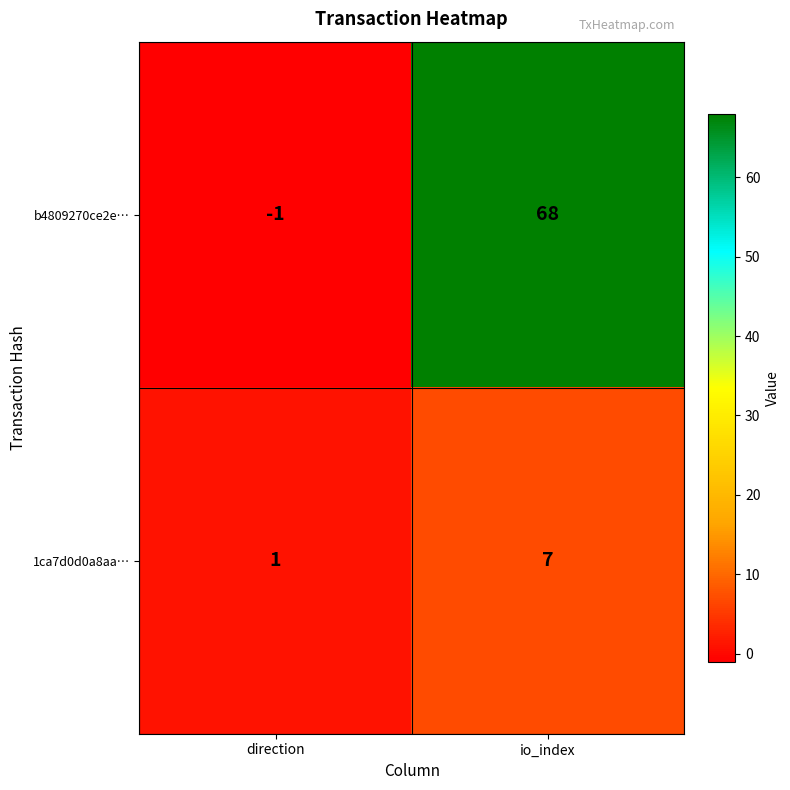

Which series changed the most between direction and io_index?

b4809270ce2e…